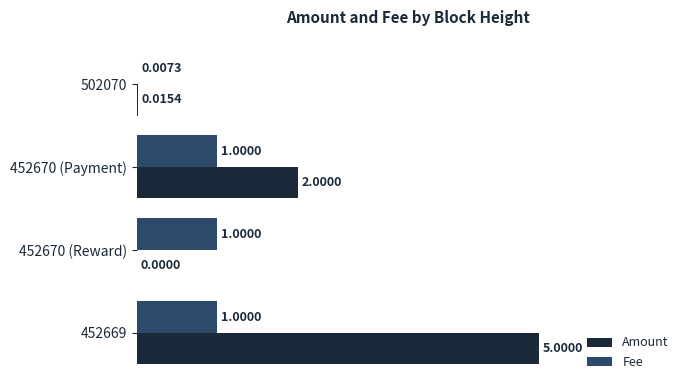

Which series changed the most between 452670 (Payment) and 452670 (Reward)?

Amount